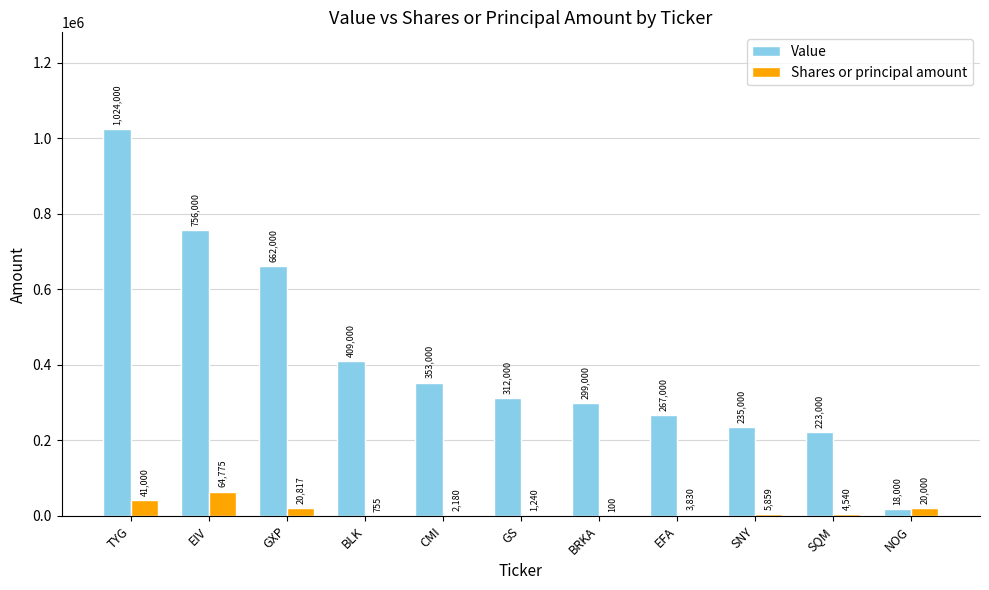

At which label does Value first exceed 312000?

TYG